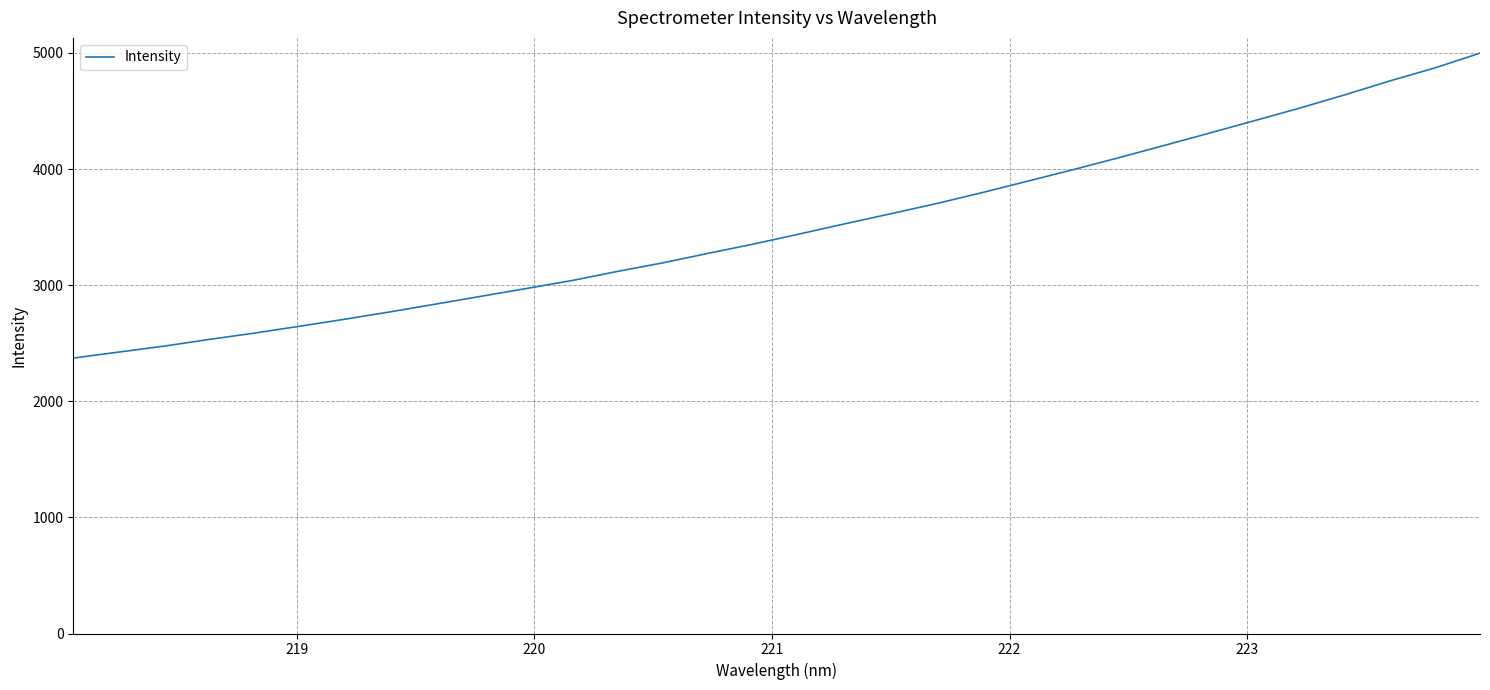

What is the difference between the maximum and minimum values?

2626.6